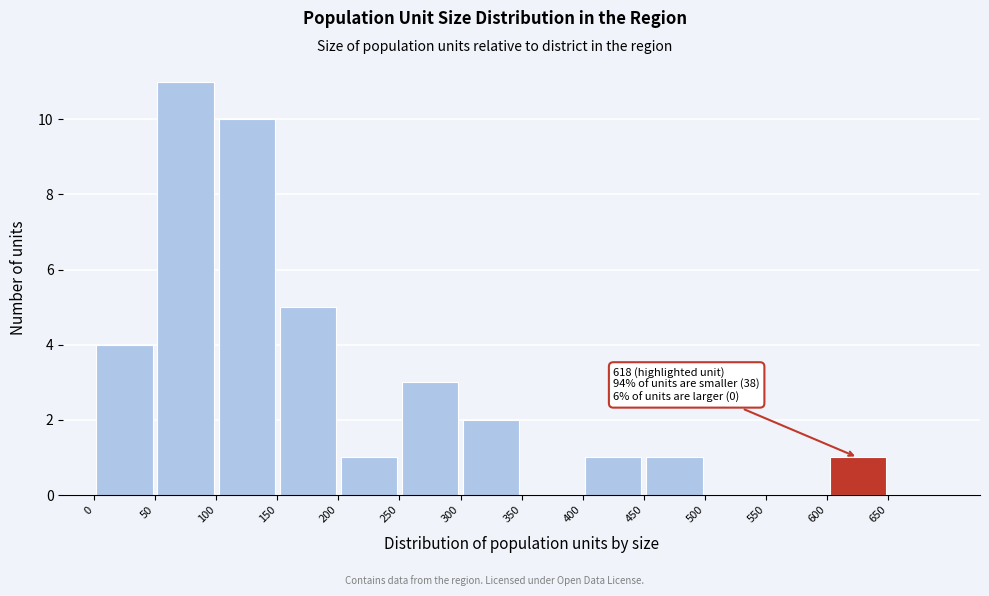

Which range on the x-axis has the tallest bar?

50 to 100